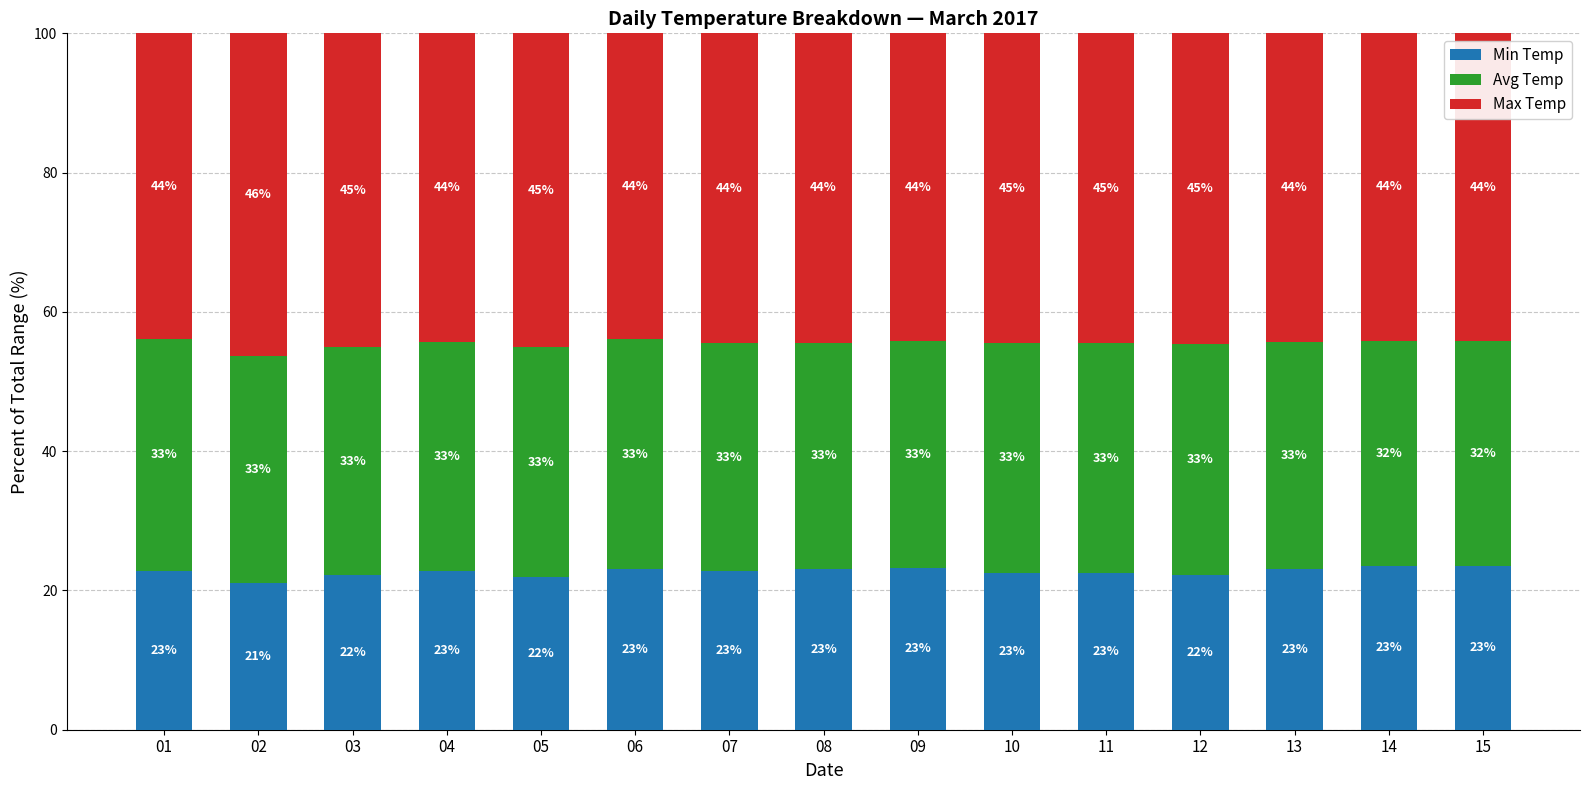

The Min Temp series shows 23.1 at 06. True or false?

True